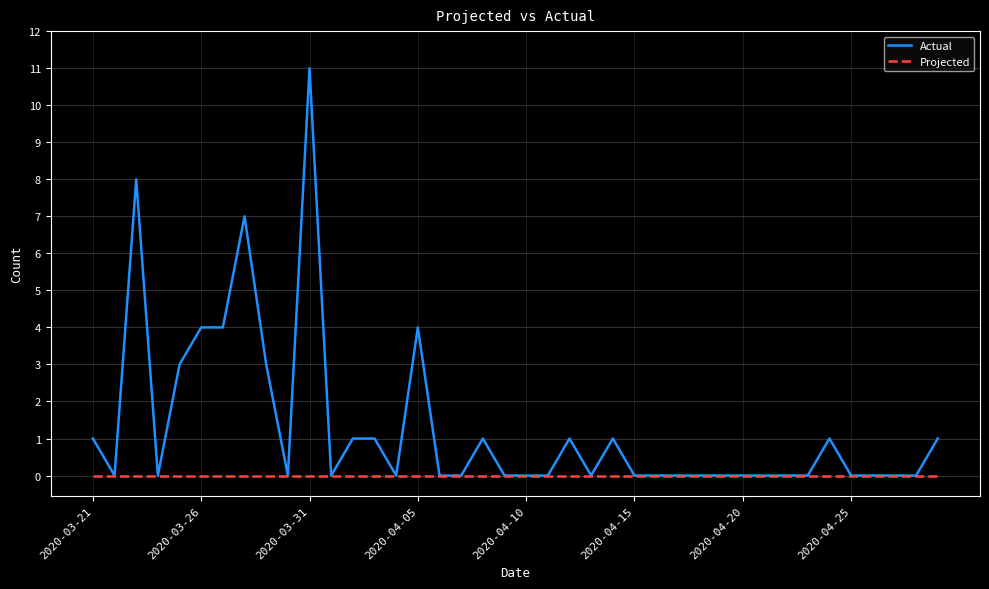

List the series in order of their peak value, highest first.

Actual, Projected